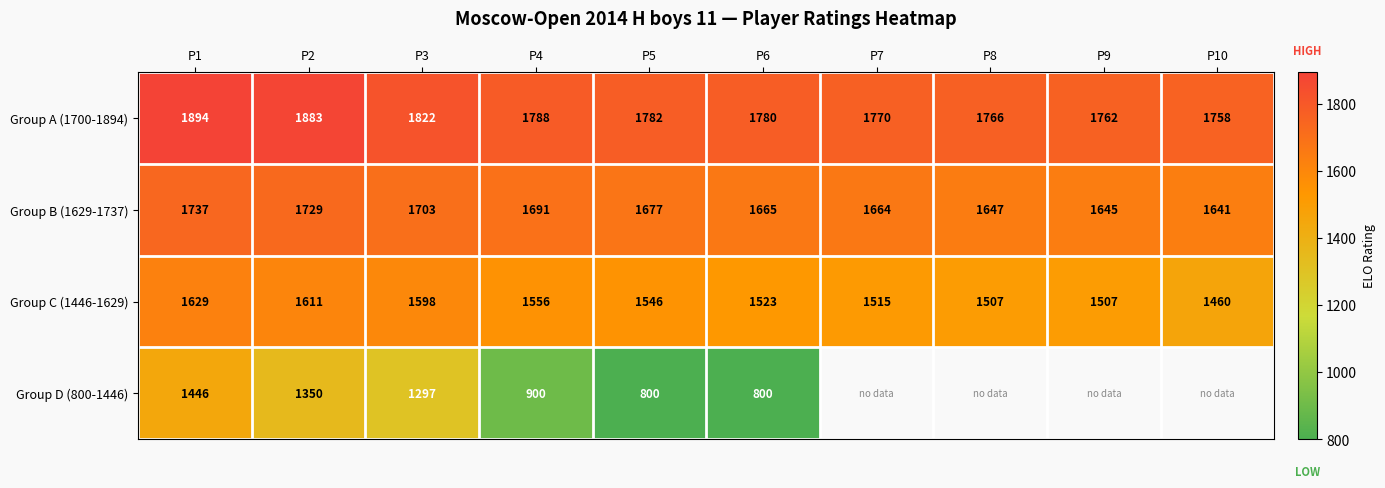

What is the spread (max minus min) of values at P5?

982